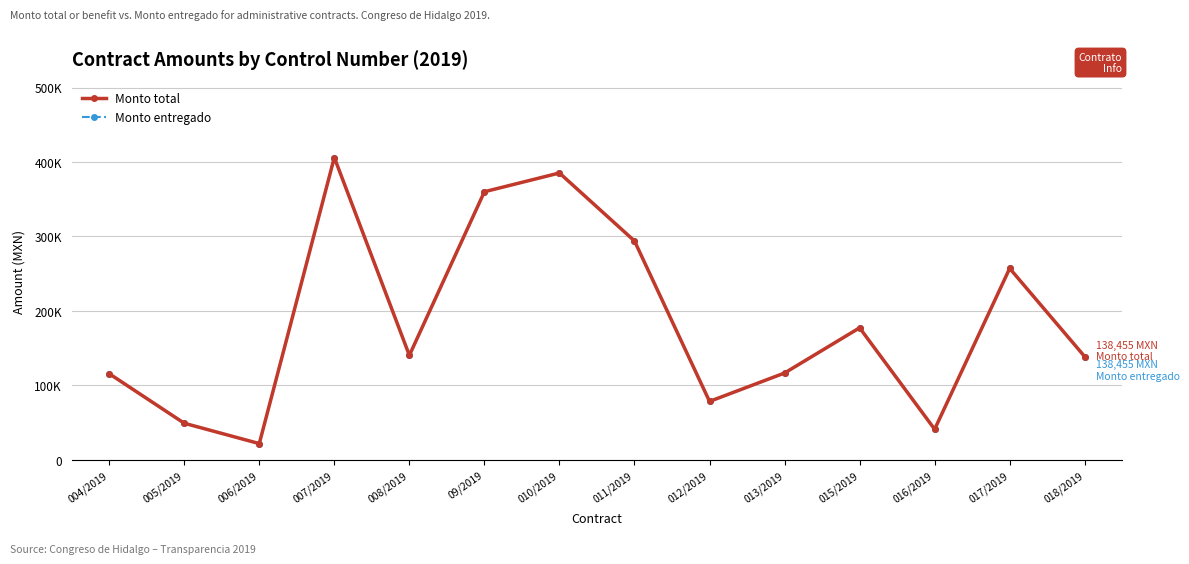

What is the difference between the Monto entregado values at 011/2019 and 09/2019?

66154.6